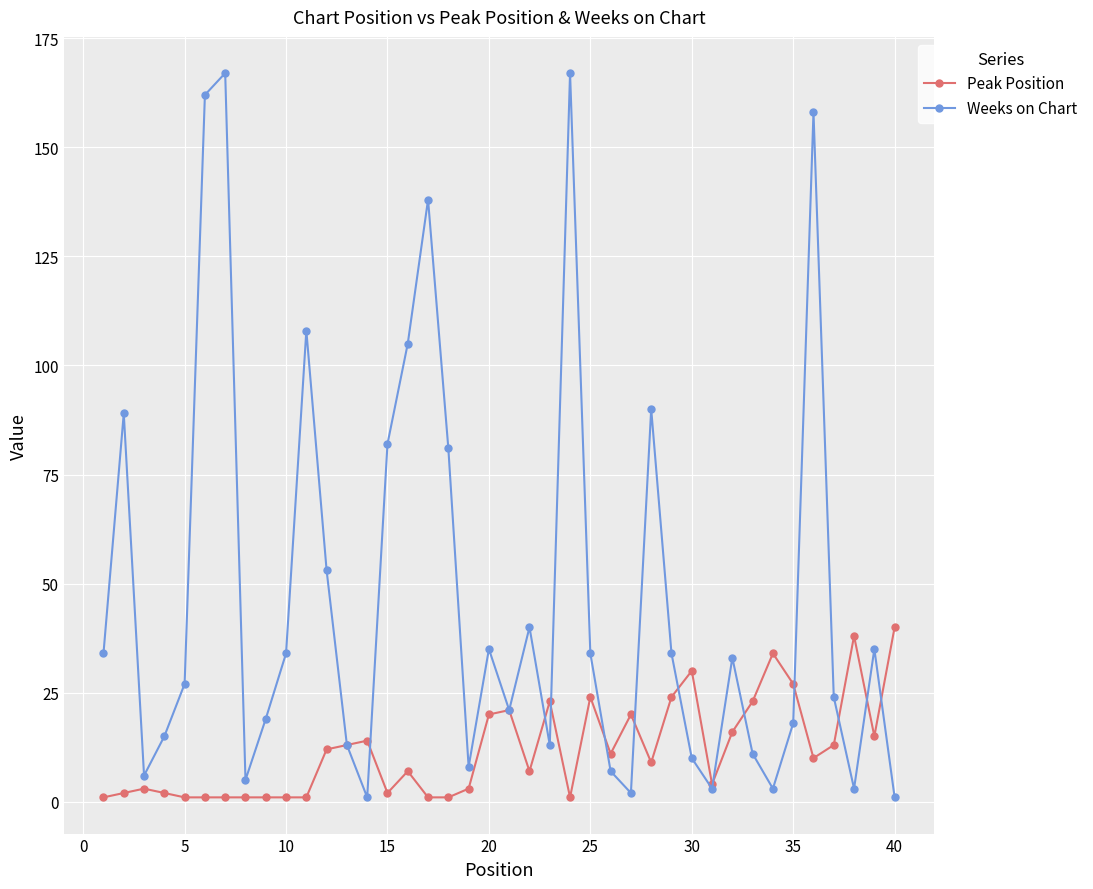

Which series has the widest spread of values?

Weeks on Chart